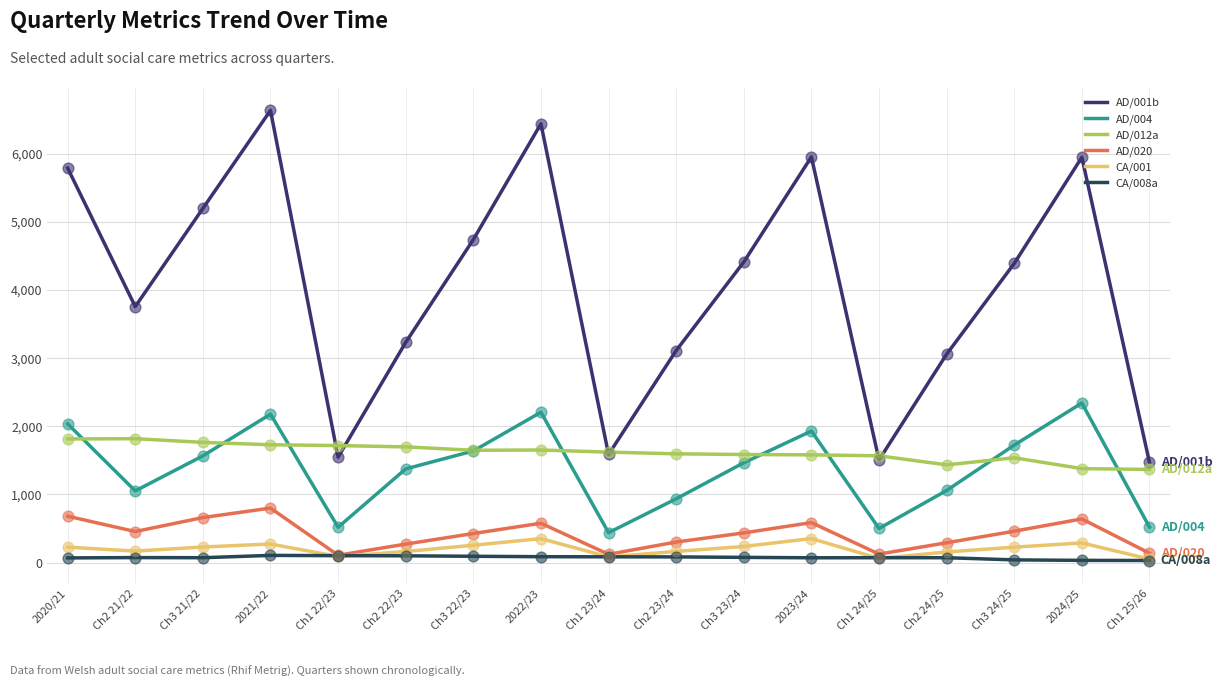

Which series has the largest total across all categories?

AD/001b